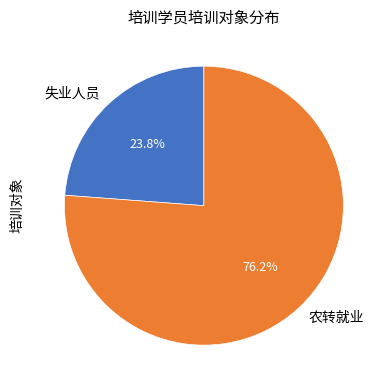

Rank the categories by value from highest to lowest.

农转就业, 失业人员